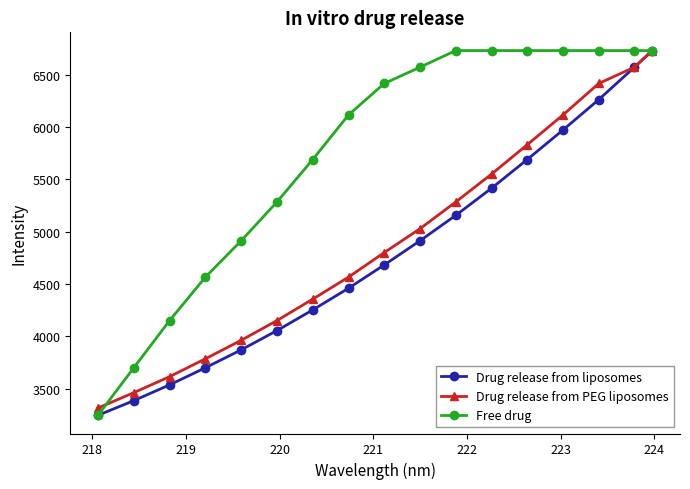

What is the value of the Free drug point at the 16th from the left?

6731.8